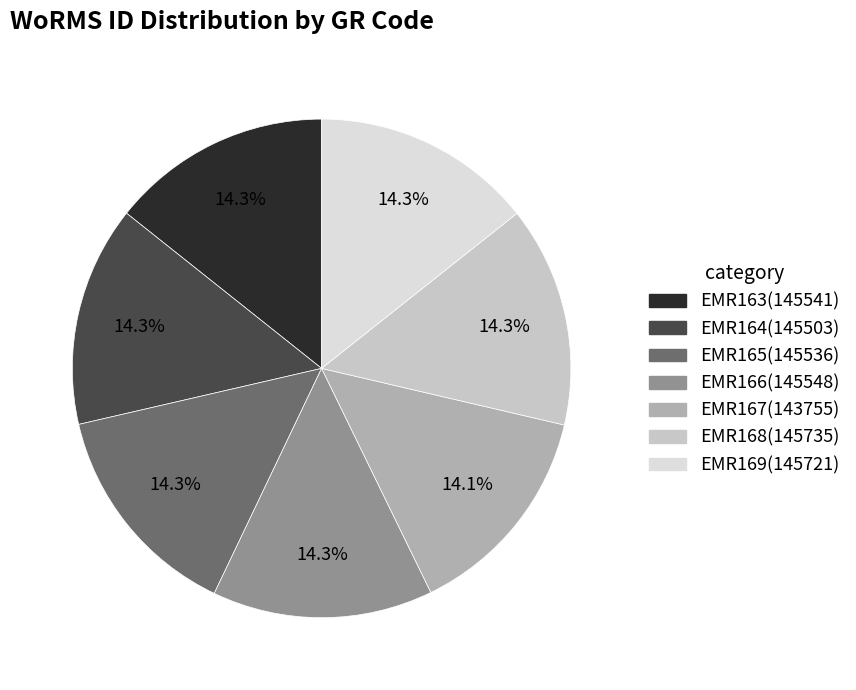

How many segments does this pie chart have?

7